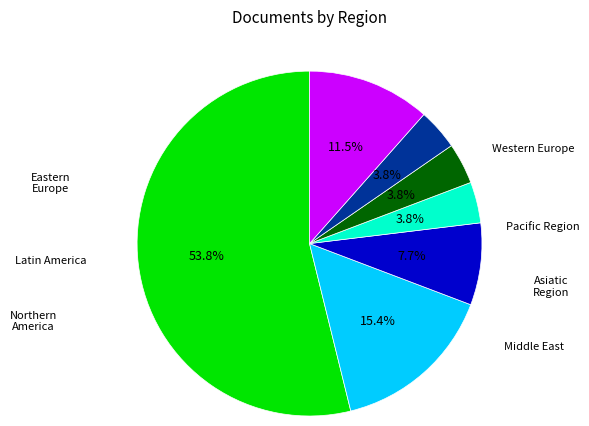

Does any single category account for the majority?

Yes